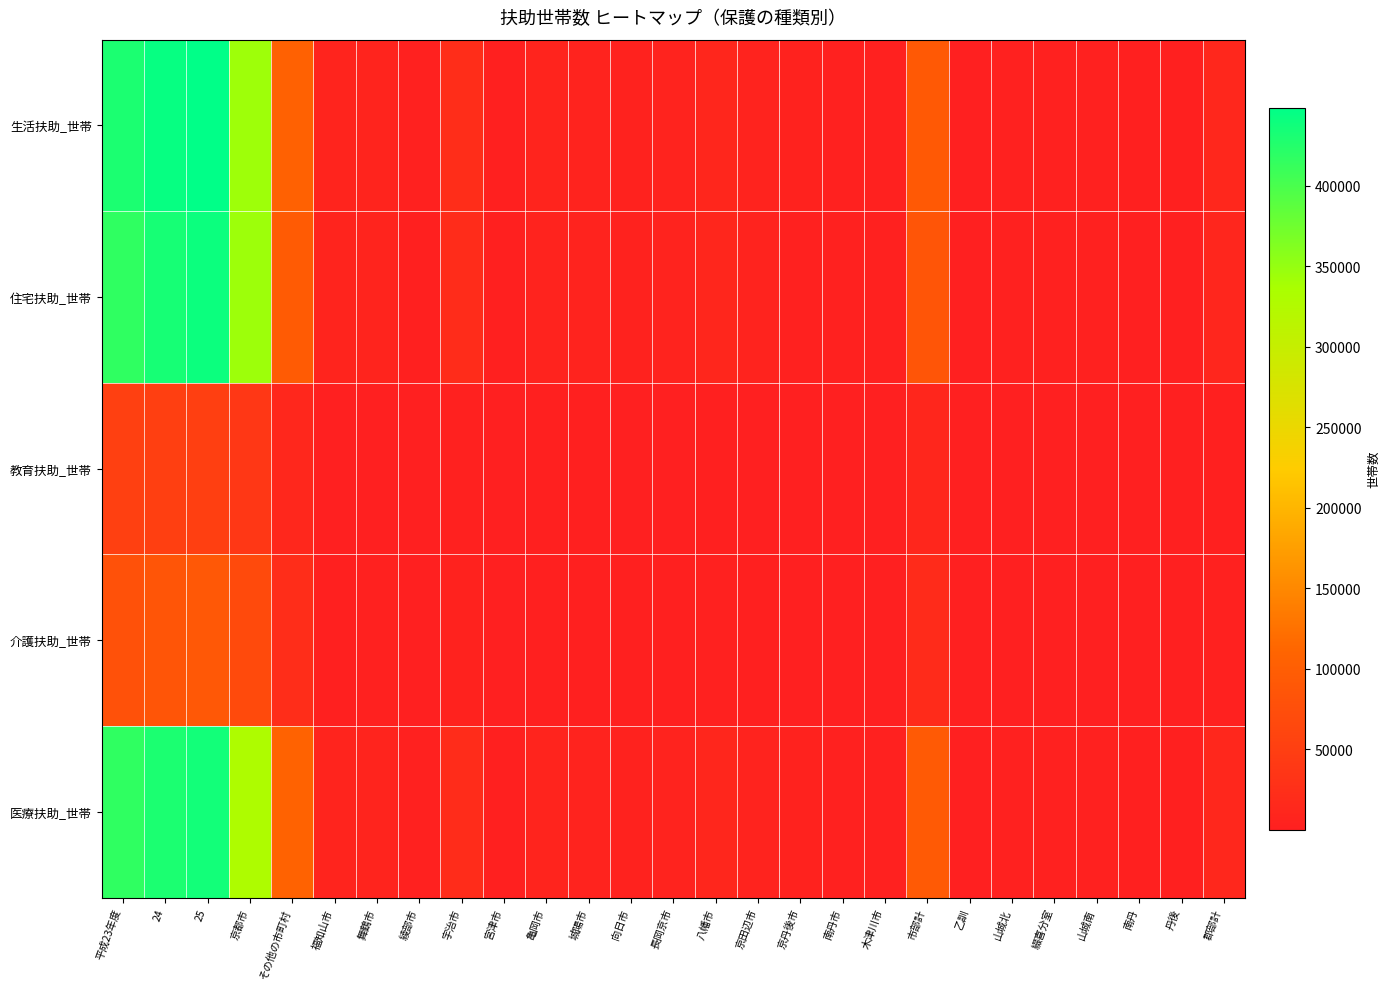

Which series has the widest spread of values?

生活扶助_世帯